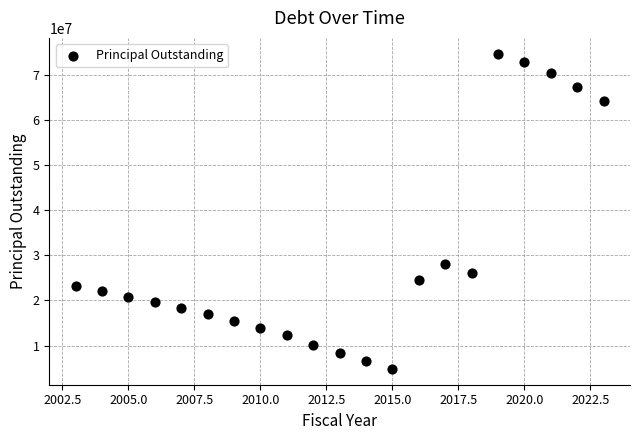

What Y value in the scatter plot is closest to 39727500?

28170000